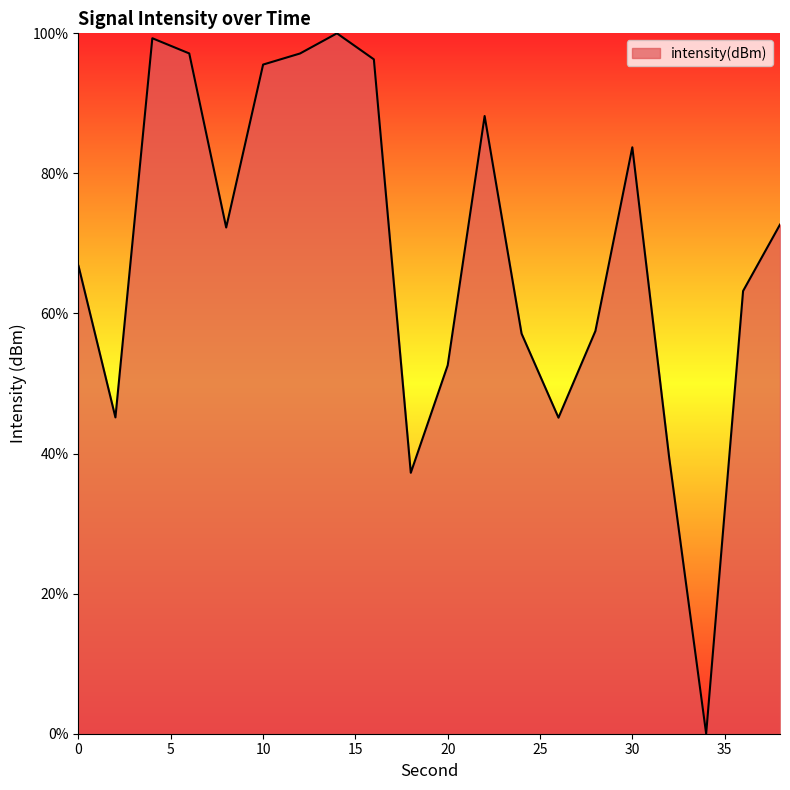

What is the maximum value shown in the chart?

100.0